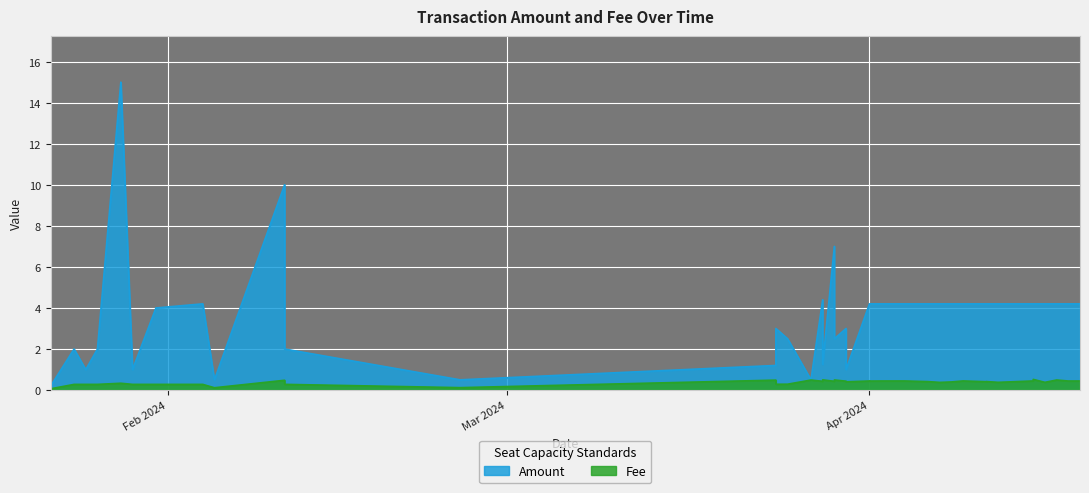

True or false: Amount has more than 0 points higher than both neighbors.

True